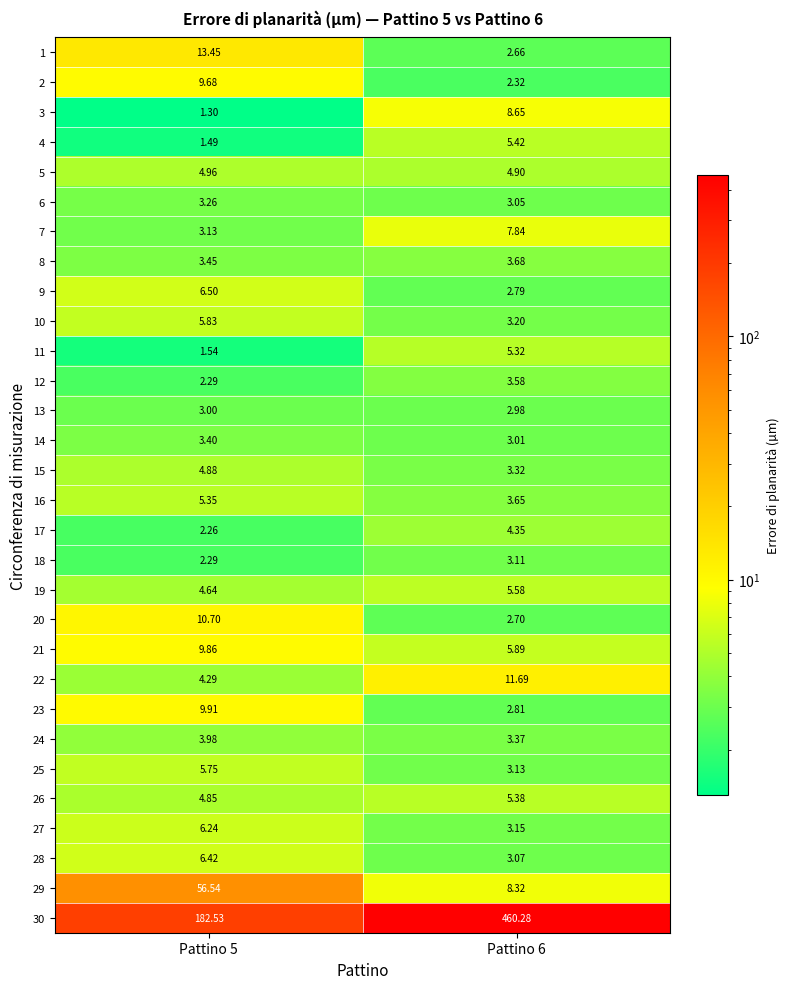

Is the value of 23 at Pattino 5 greater than the value of 25 at Pattino 6?

Yes